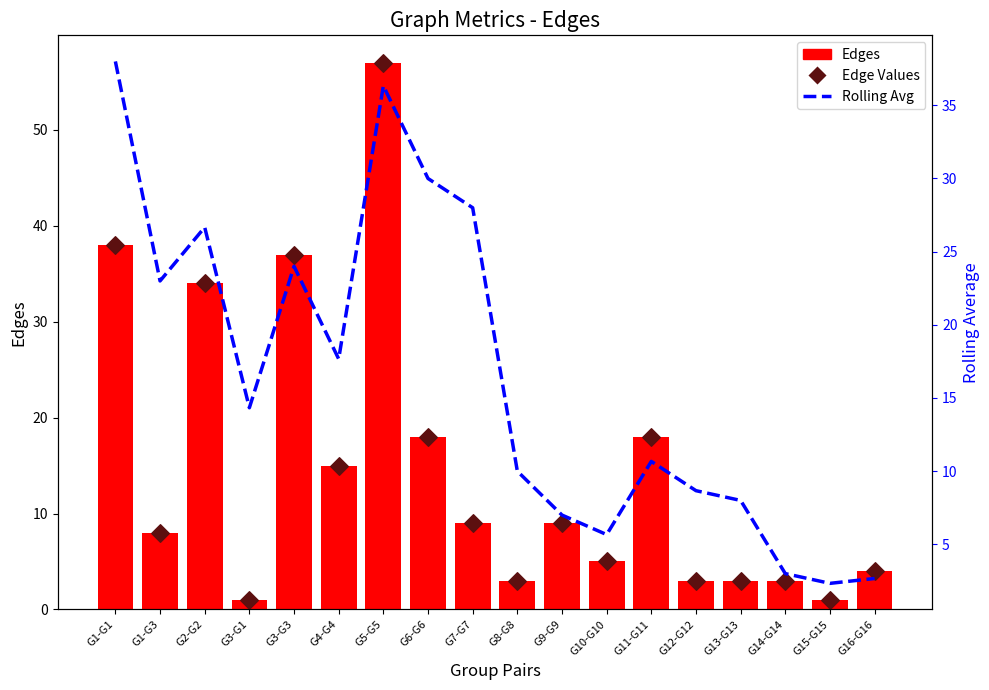

At which category is the sum across all series the highest?

G5-G5